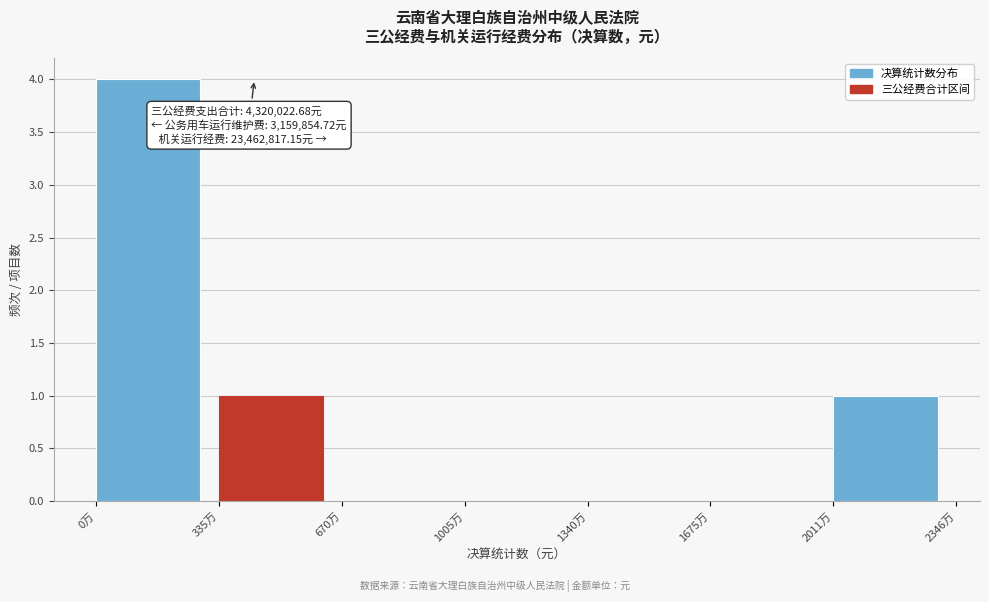

Reading left to right, list all the values displayed in this chart.

0万=4	335万=1	670万=0	1005万=0	1340万=0	1675万=0	2011万=1